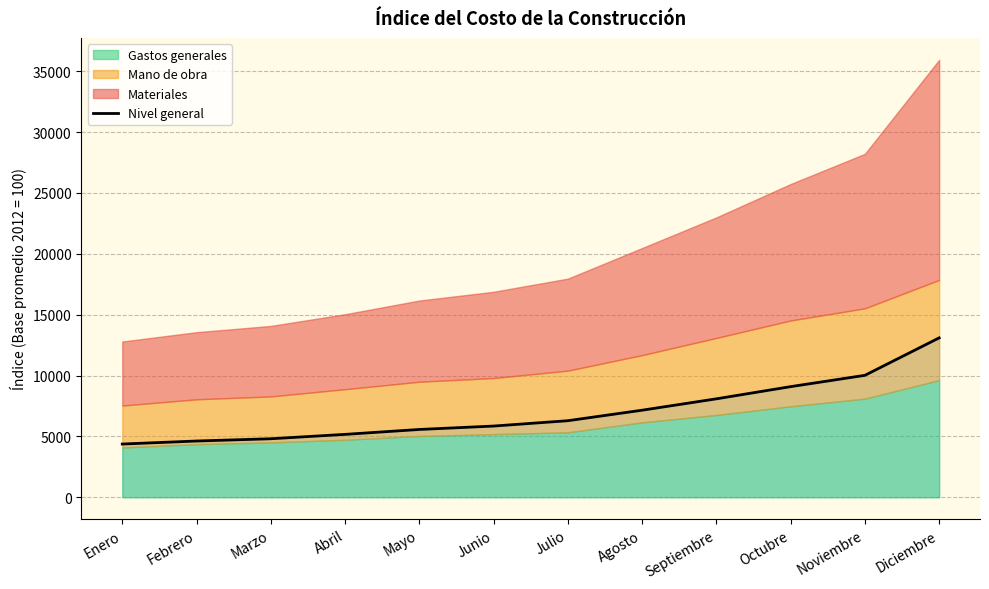

Which has a higher value, Marzo or Noviembre?

Noviembre